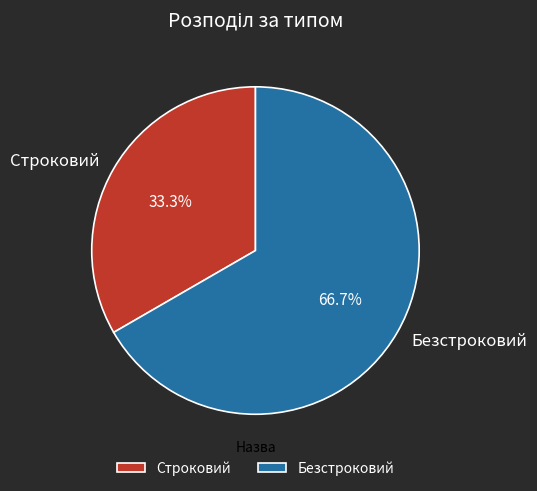

What is the ratio of the value at Безстроковий to the value at Строковий?

2.0